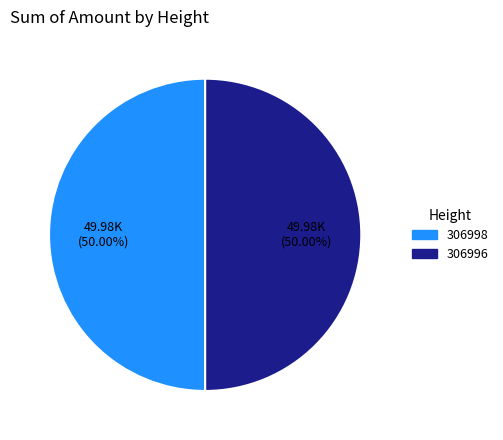

What is the ratio of the value at 306998 to the value at 306996?

1.0